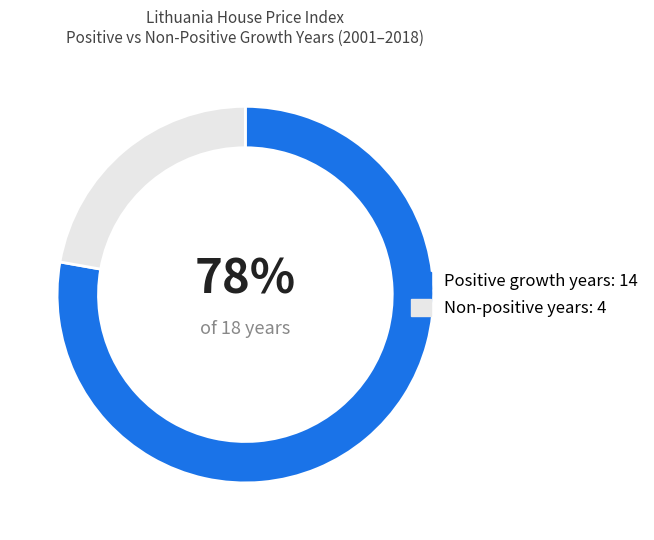

The Positive growth years: 14 slice represents 78% of the pie. True or false?

True